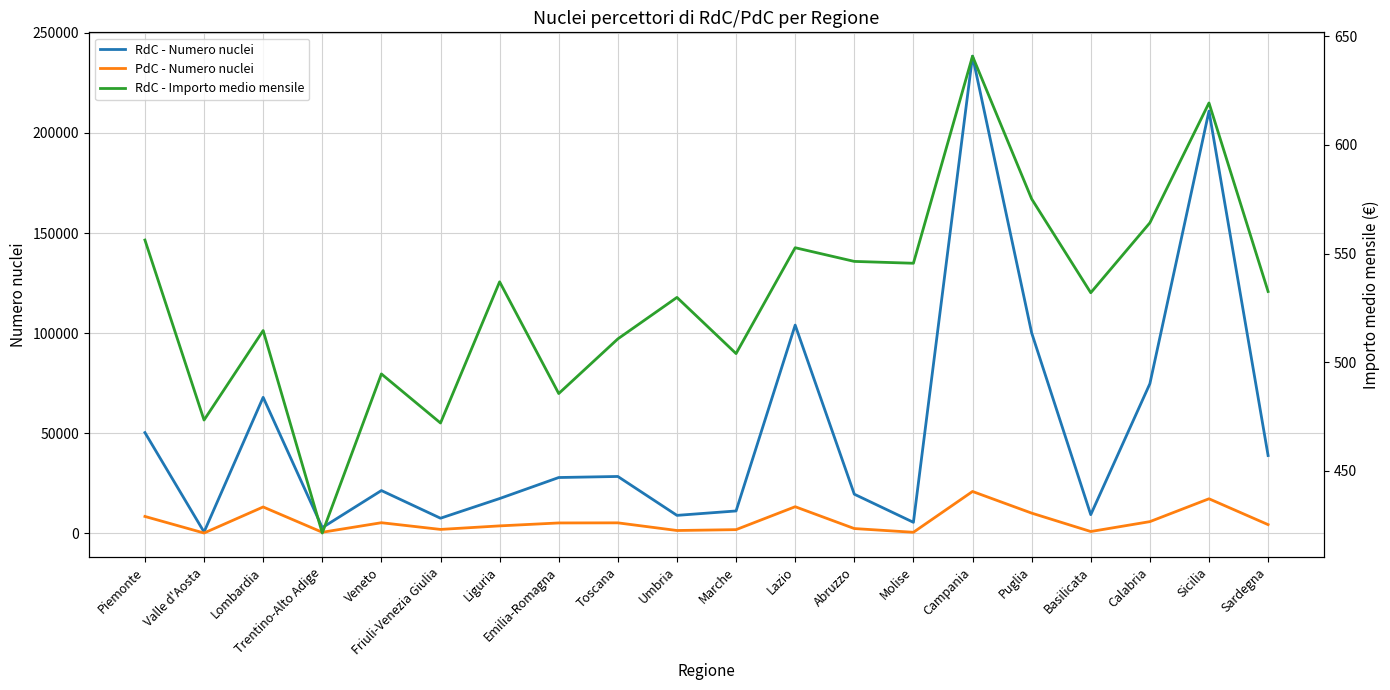

What is the average value of the RdC - Importo medio mensile series?

530.4